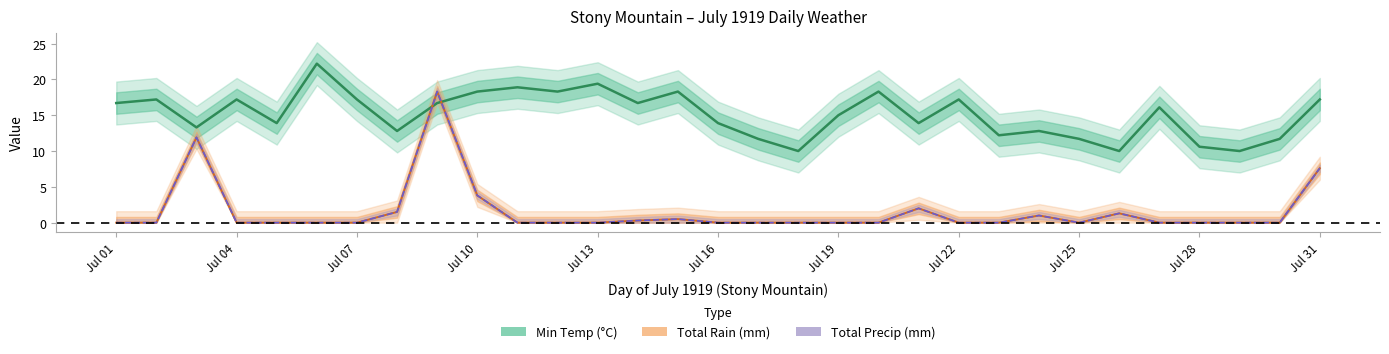

What is the maximum value shown in the chart?

22.2